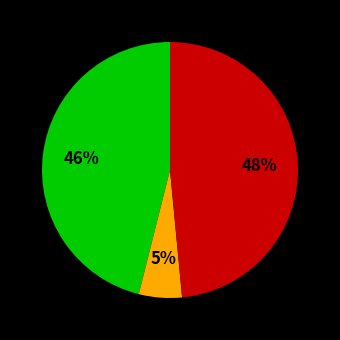

How many slices are in this pie chart?

3